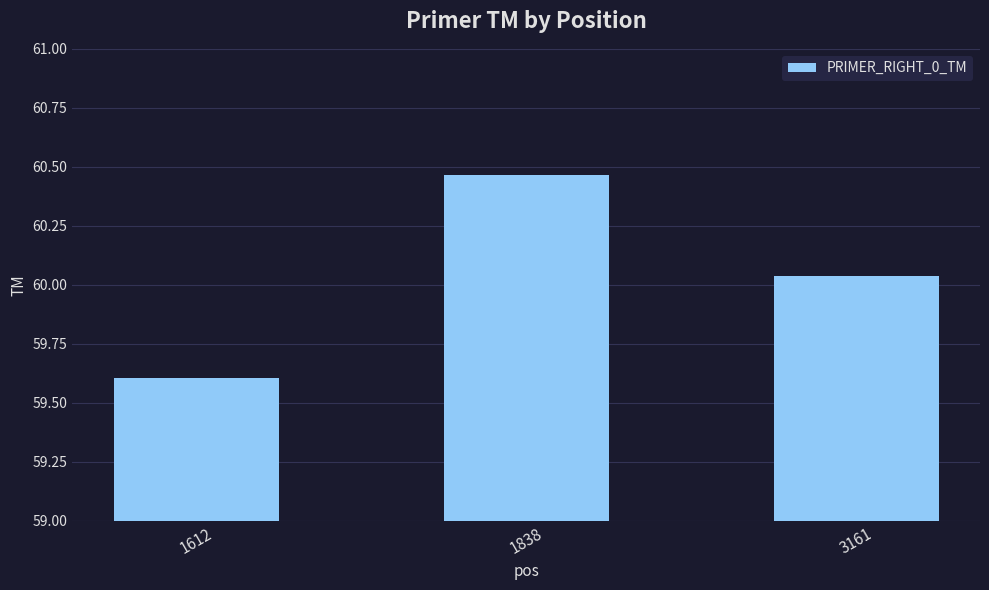

What is the sum of the values at 1838 and 1612?

120.1